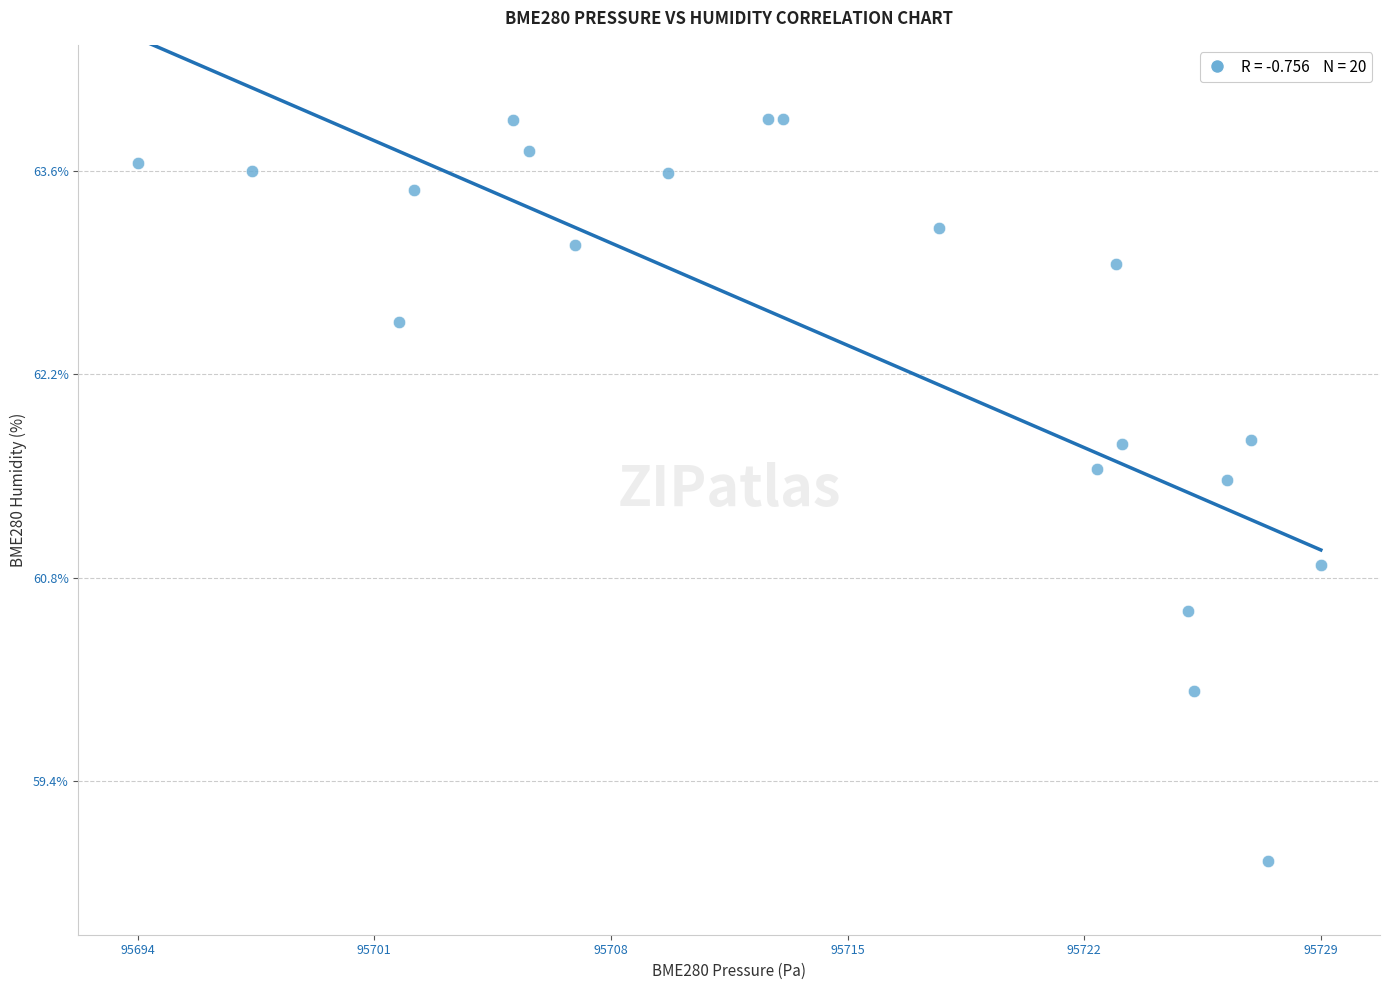

What Y value in the scatter plot is closest to 61?

60.9